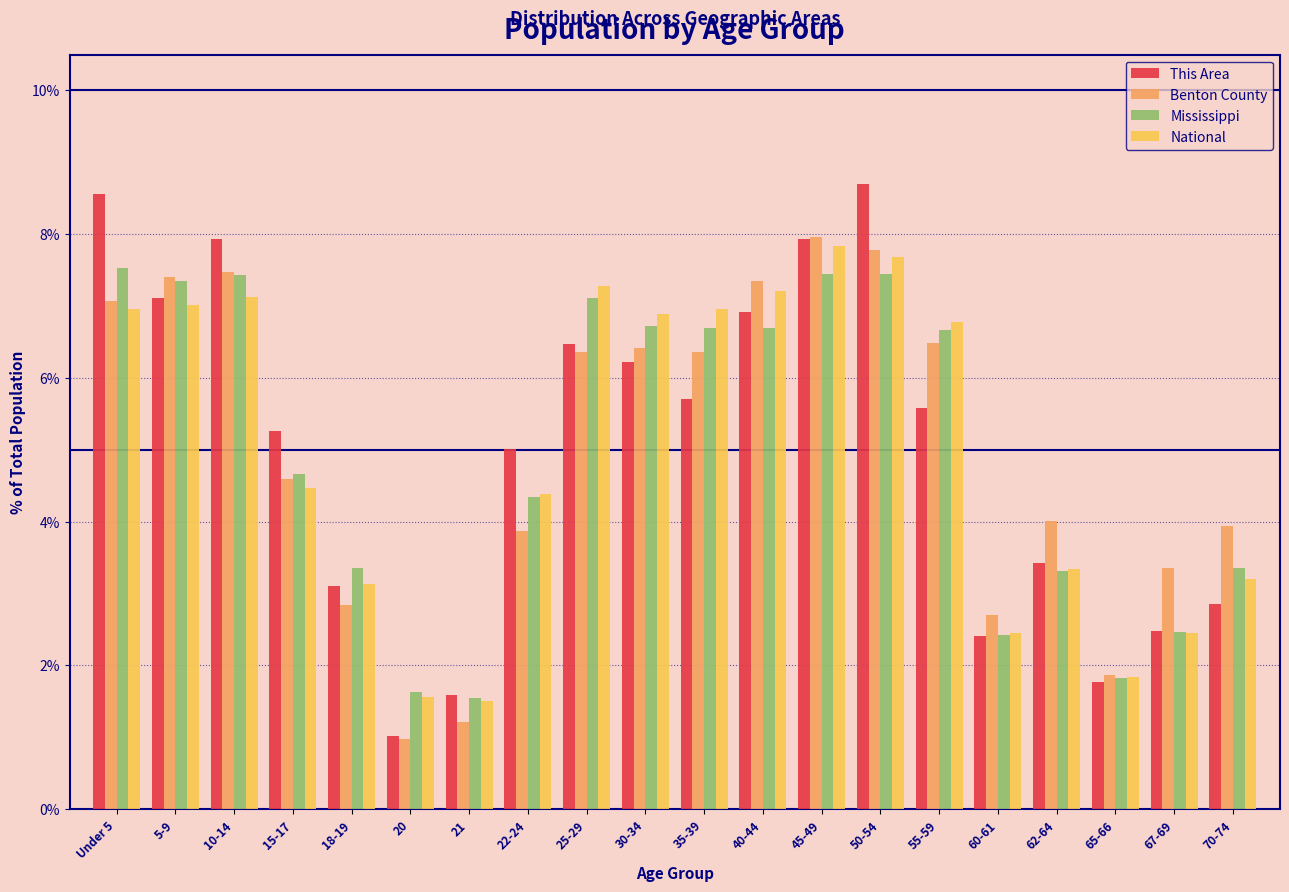

What is the sum of the This Area values at 45-49 and 5-9?

15.0